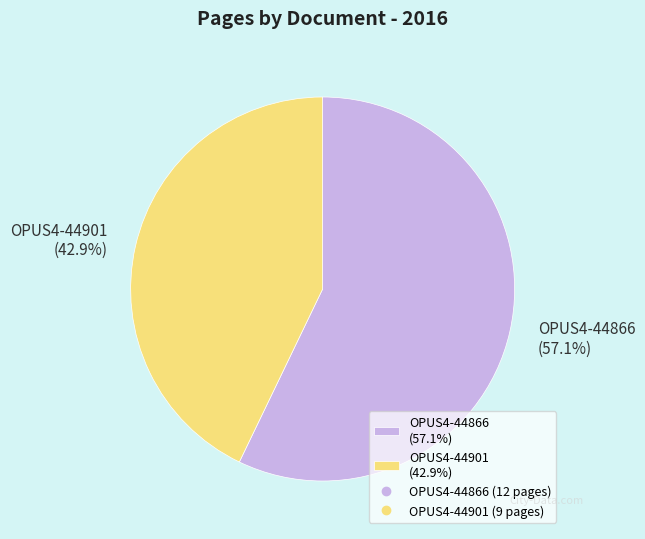

What percentage is the OPUS4-44866 slice, to the nearest percent?

57%